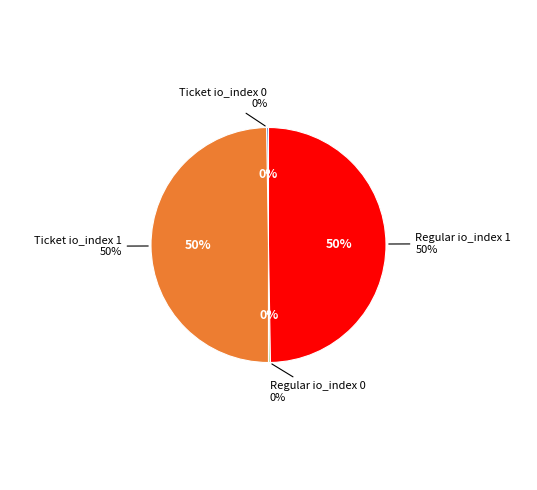

Is it true that Regular io_index 0 is 0% of the pie?

True